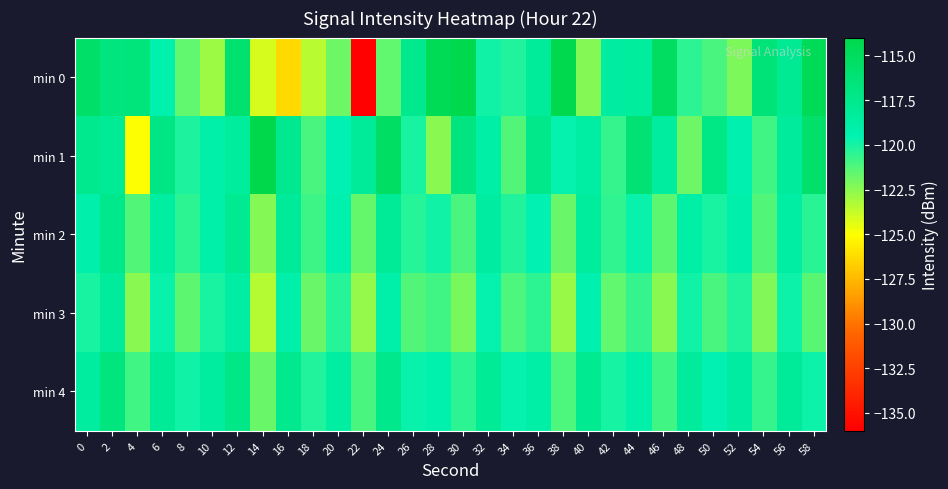

Which series has the largest range (max minus min)?

min 0